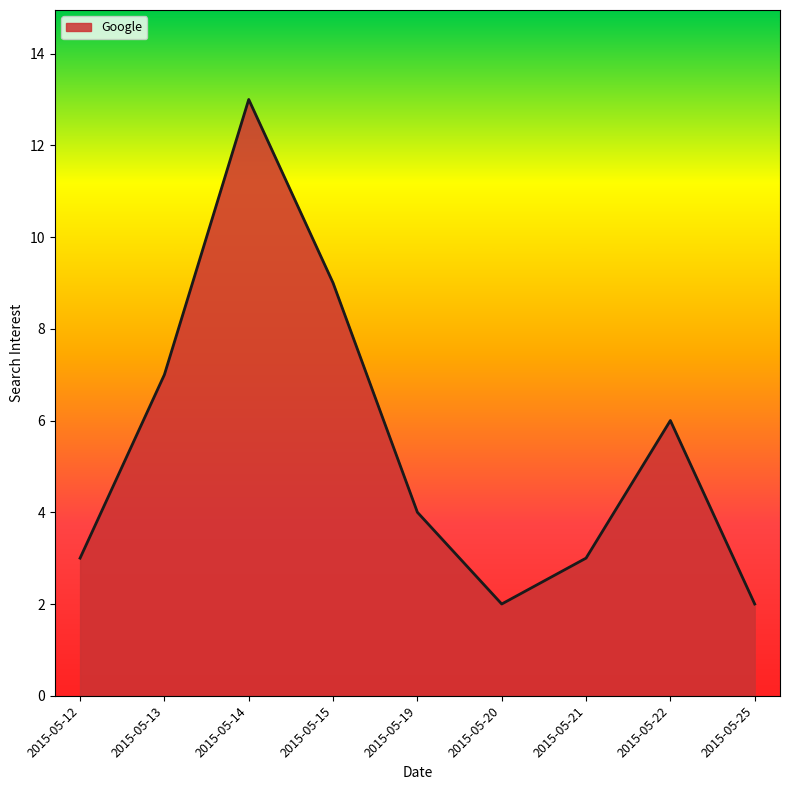

What is the maximum value shown in the chart?

13